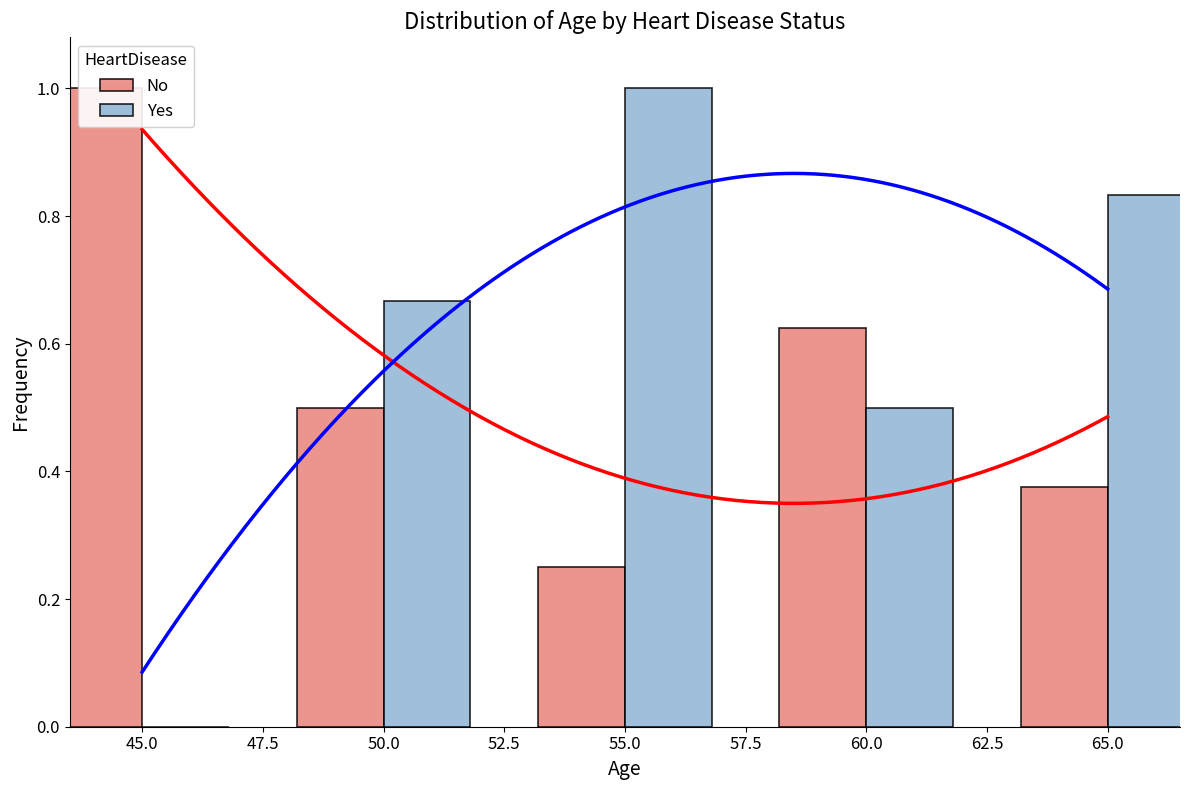

Rank the series by their average value, from highest to lowest.

Yes, No